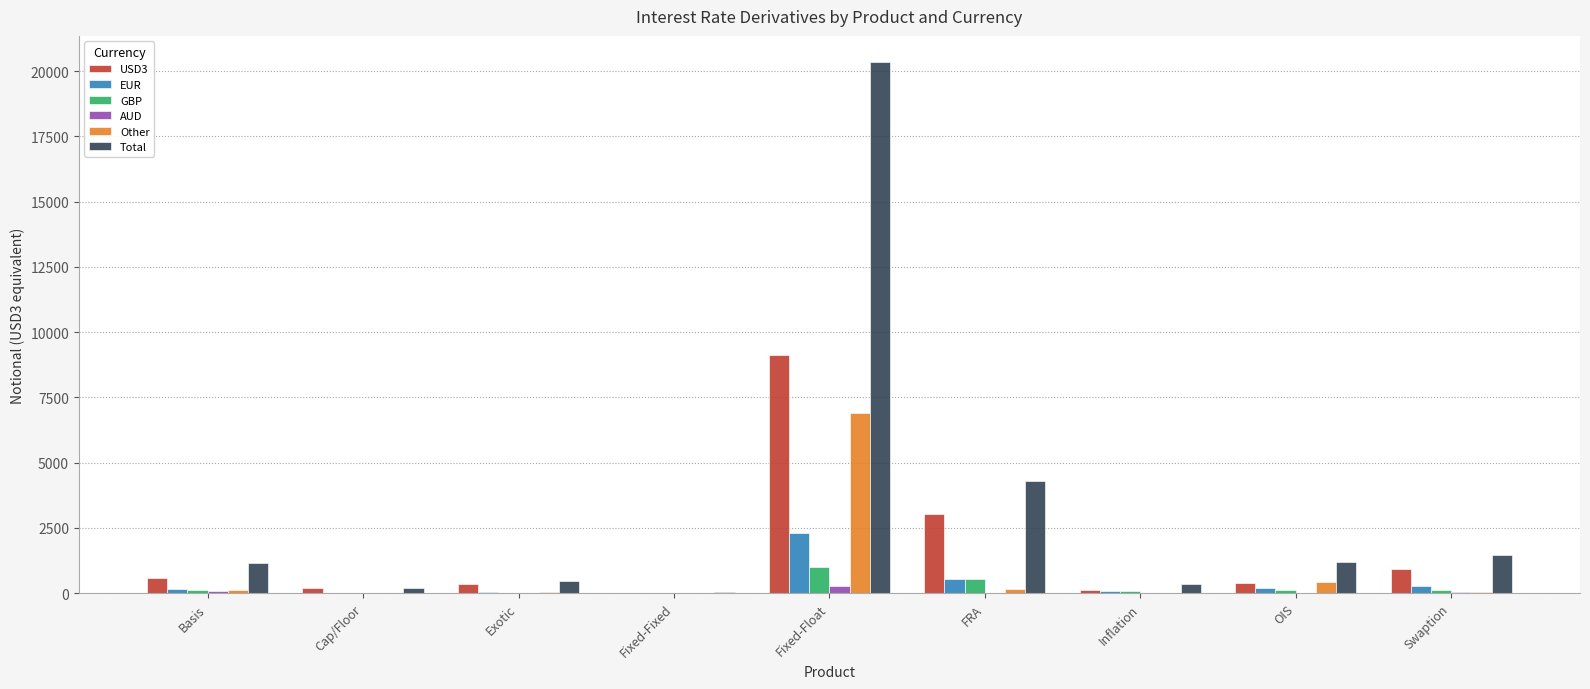

What is the difference between the Other values at Basis and Inflation?

100